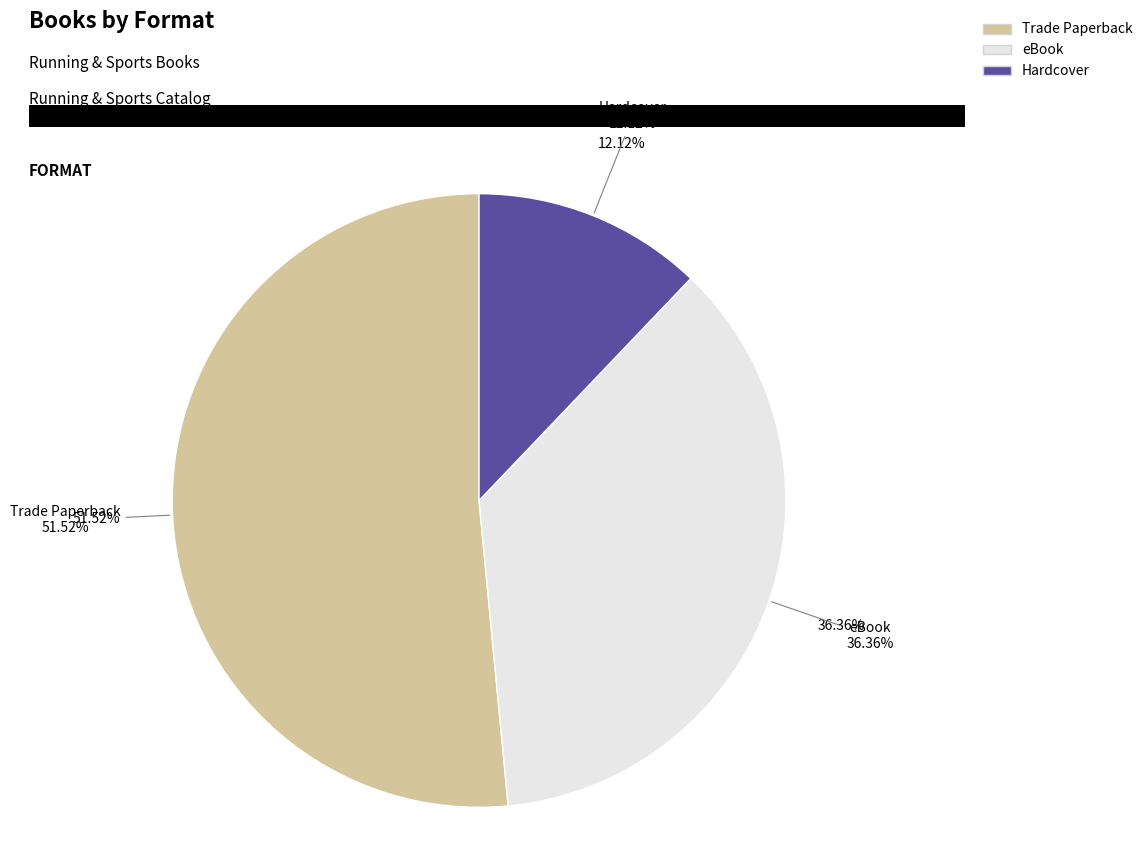

What portion of the pie excludes eBook?

63.6%